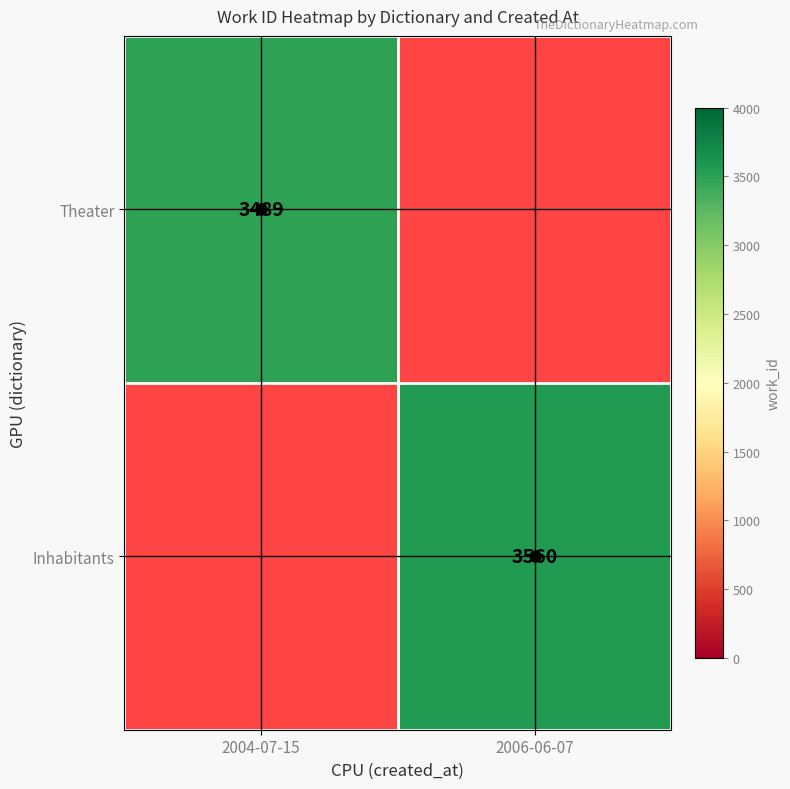

At how many categories does at least one series exceed 3528?

1